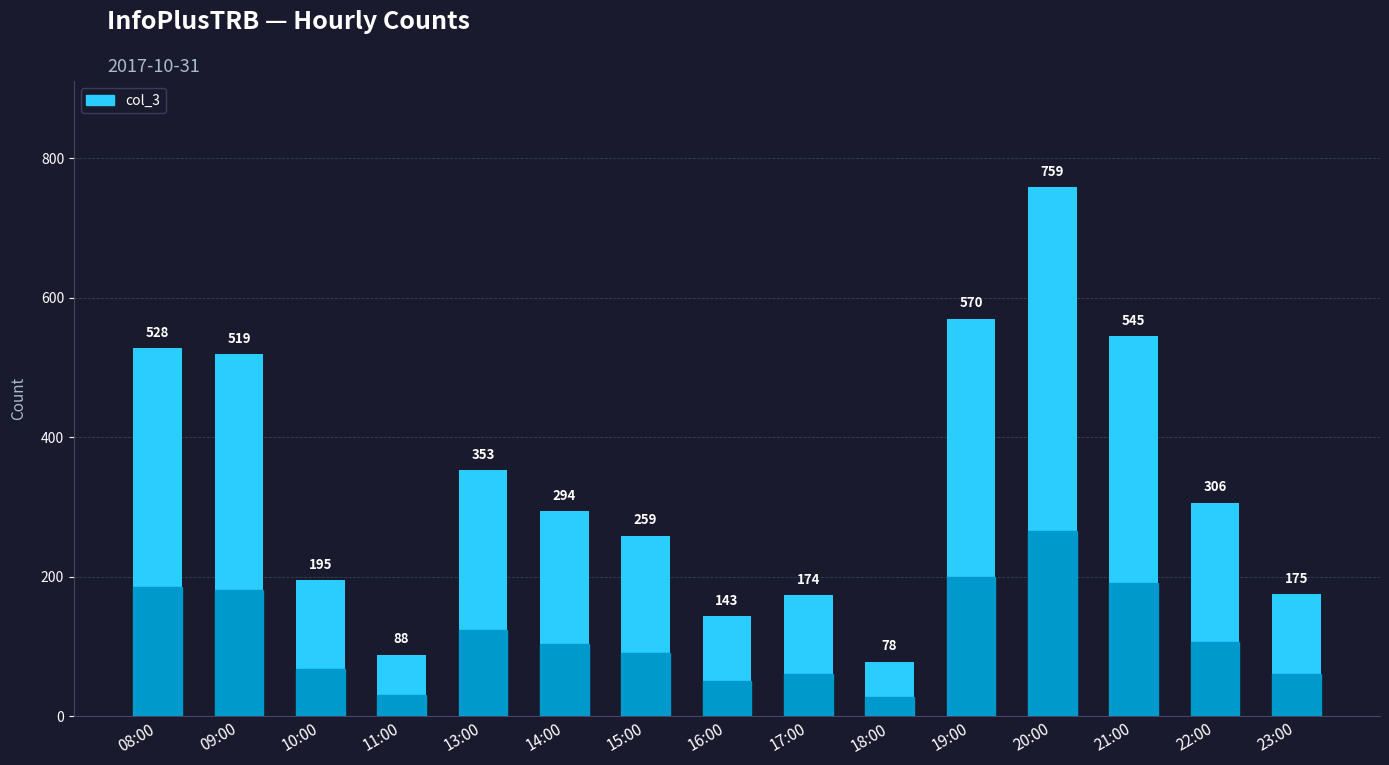

Reading left to right, list all the values displayed in this chart.

08:00=528	09:00=519	10:00=195	11:00=88	13:00=353	14:00=294	15:00=259	16:00=143	17:00=174	18:00=78	19:00=570	20:00=759	21:00=545	22:00=306	23:00=175